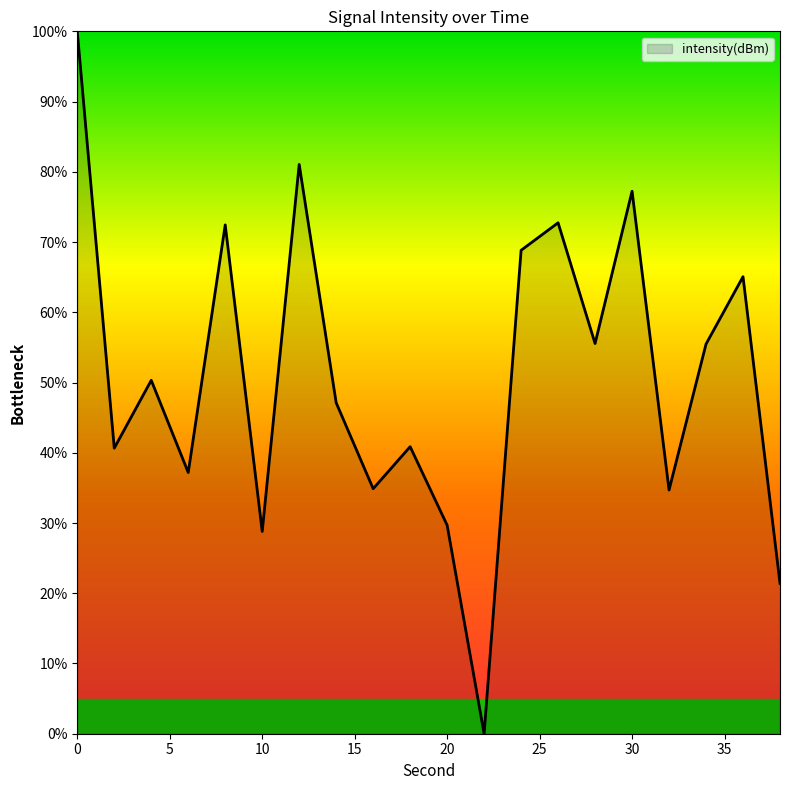

What is the difference between the maximum and minimum values?

100.0